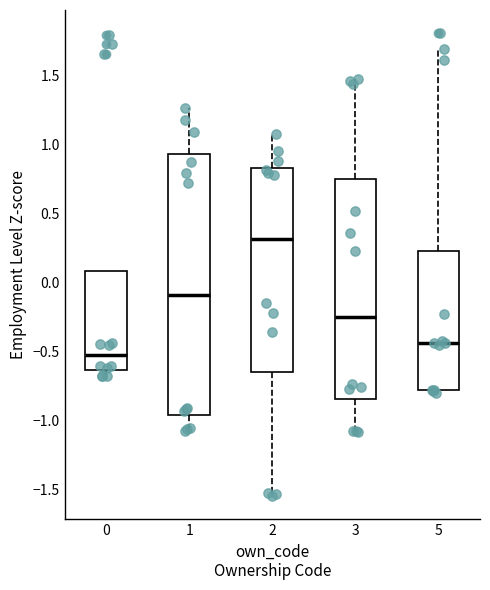

Reading left to right, read every box against the y-axis: the position of its median line, the range the box covers, and the ends of its whiskers. The values are not printed on the chart, so give them approximately, as read against the axis.

0: median -0.55, box -0.65 to 0.10, whiskers -0.65 (just below the box's lower edge) to 0.10
1: median -0.10, box -0.95 to 0.95, whiskers -1.10 to 1.25
2: median 0.30, box -0.65 to 0.85, whiskers -1.55 to 1.10
3: median -0.25, box -0.85 to 0.75, whiskers -1.10 to 1.45
5: median -0.45, box -0.75 to 0.25, whiskers -0.80 to 1.70